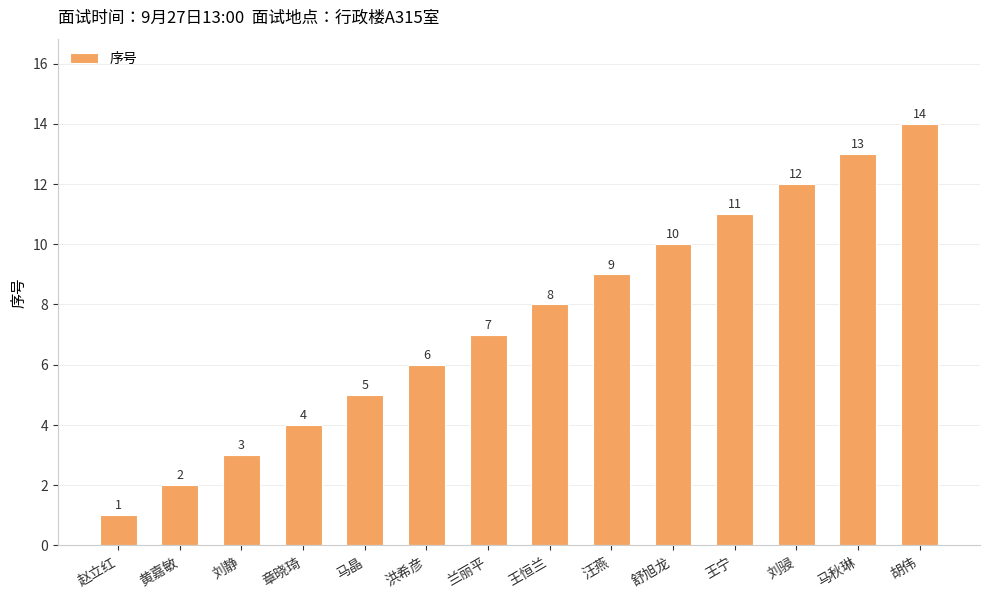

List the labels in order of value, largest first.

胡伟, 马秋琳, 刘骎, 王宁, 舒旭龙, 汪燕, 王恒兰, 兰丽平, 洪希彦, 马晶, 章晓琦, 刘静, 黄嘉敏, 赵立红